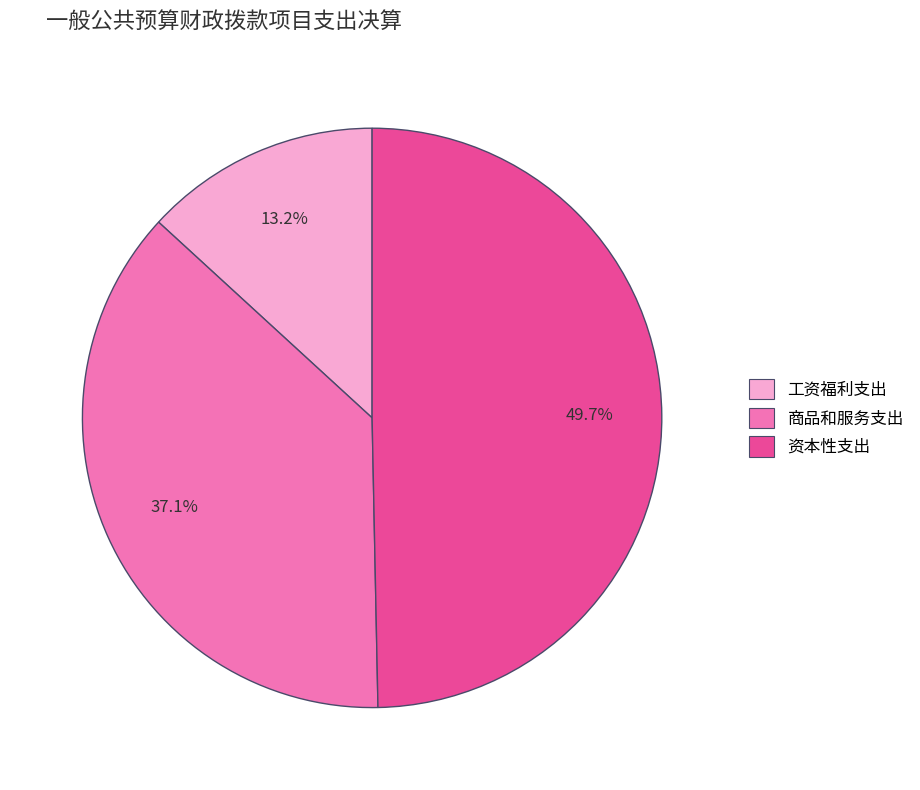

Do 资本性支出 and 商品和服务支出 together represent more than half of the pie?

Yes